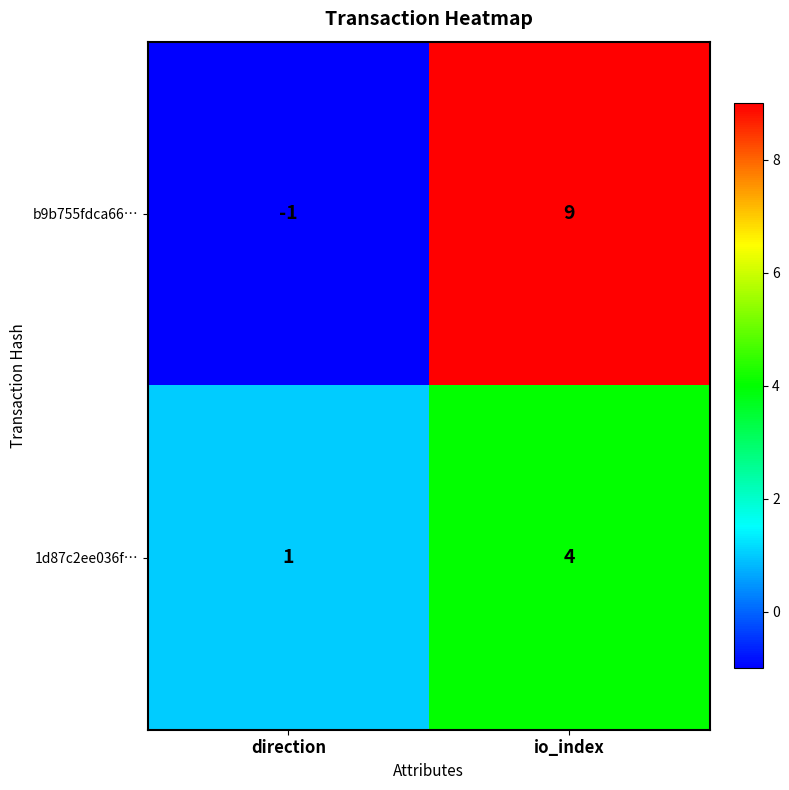

What is the spread (max minus min) of values at io_index?

5